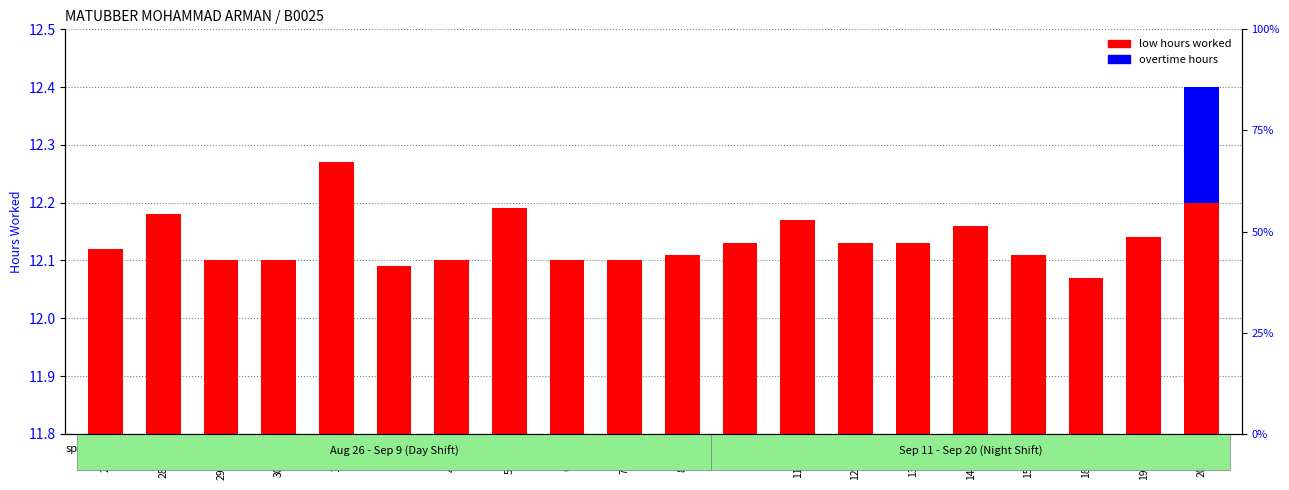

Reading left to right, list all the values displayed in this chart.

low hours worked: 12.1	12.2	12.1	12.1	12.3	12.1	12.1	12.2	12.1	12.1	12.1	12.1	12.2	12.1	12.1	12.2	12.1	12.1	12.1	12.2
overtime hours: 0.0	0.0	0.0	0.0	0.0	0.0	0.0	0.0	0.0	0.0	0.0	0.0	0.0	0.0	0.0	0.0	0.0	0.0	0.0	0.2